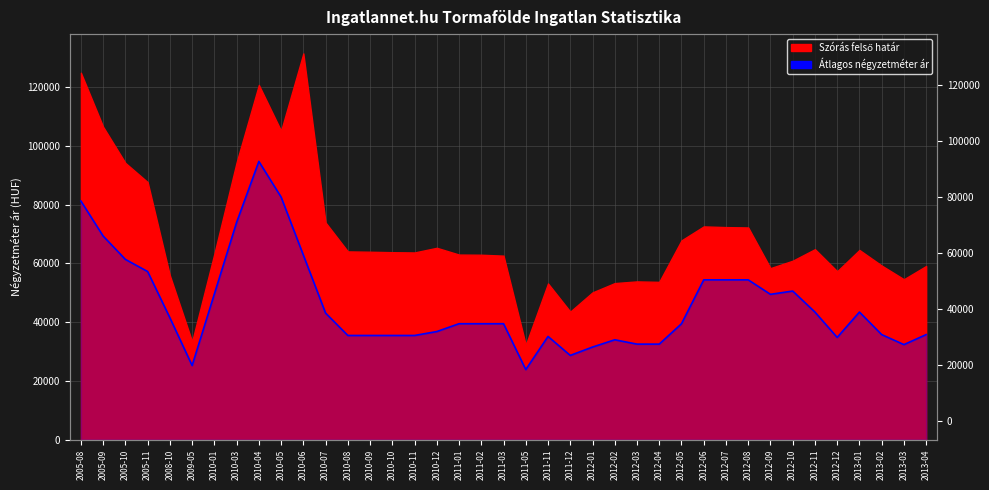

True or false: the data shows 19851 at 2012-03.

False